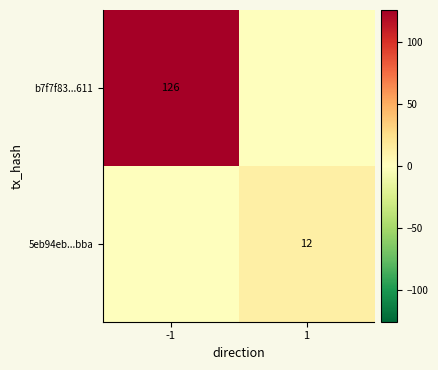

The value of b7f7f83...611 at -1 is 126. True or false?

True